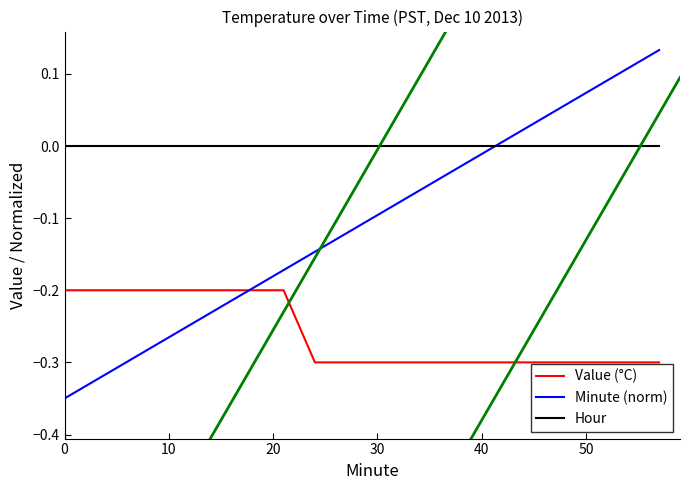

Rank the series by their maximum value, from highest to lowest.

Minute (norm), Hour, Value (°C)